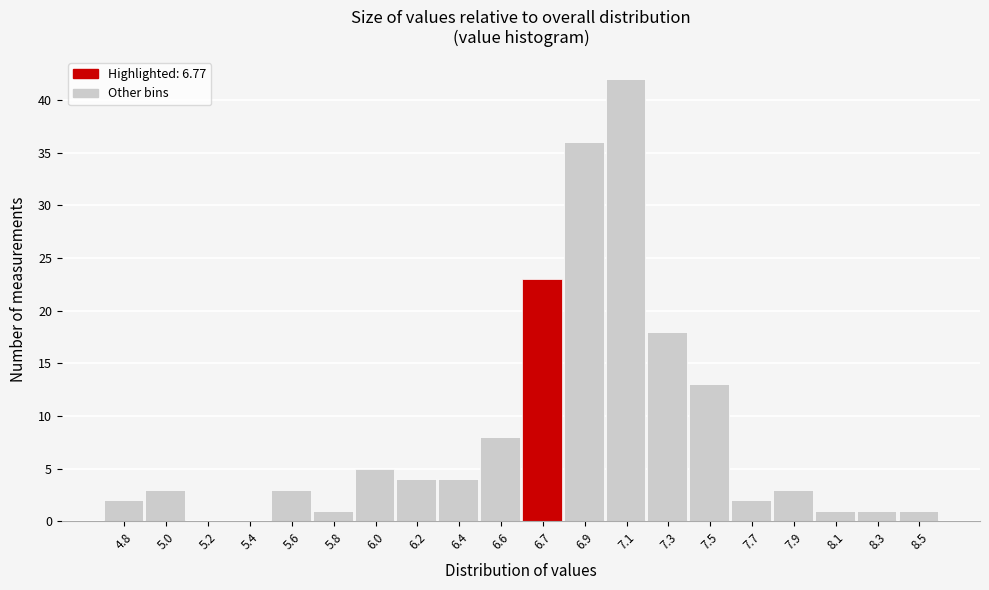

Reading right to left, what are all the values shown in this chart?

8.5=1	8.3=1	8.1=1	7.9=3	7.7=2	7.5=13	7.3=18	7.1=42	6.9=36	6.7=23	6.6=8	6.4=4	6.2=4	6.0=5	5.8=1	5.6=3	5.4=0	5.2=0	5.0=3	4.8=2